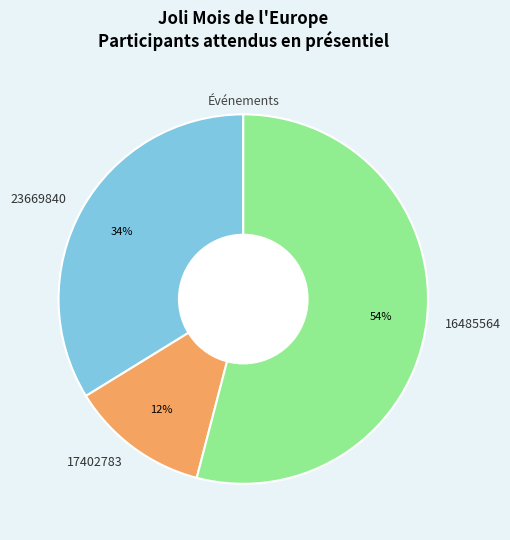

What is the smallest slice in the pie chart?

17402783